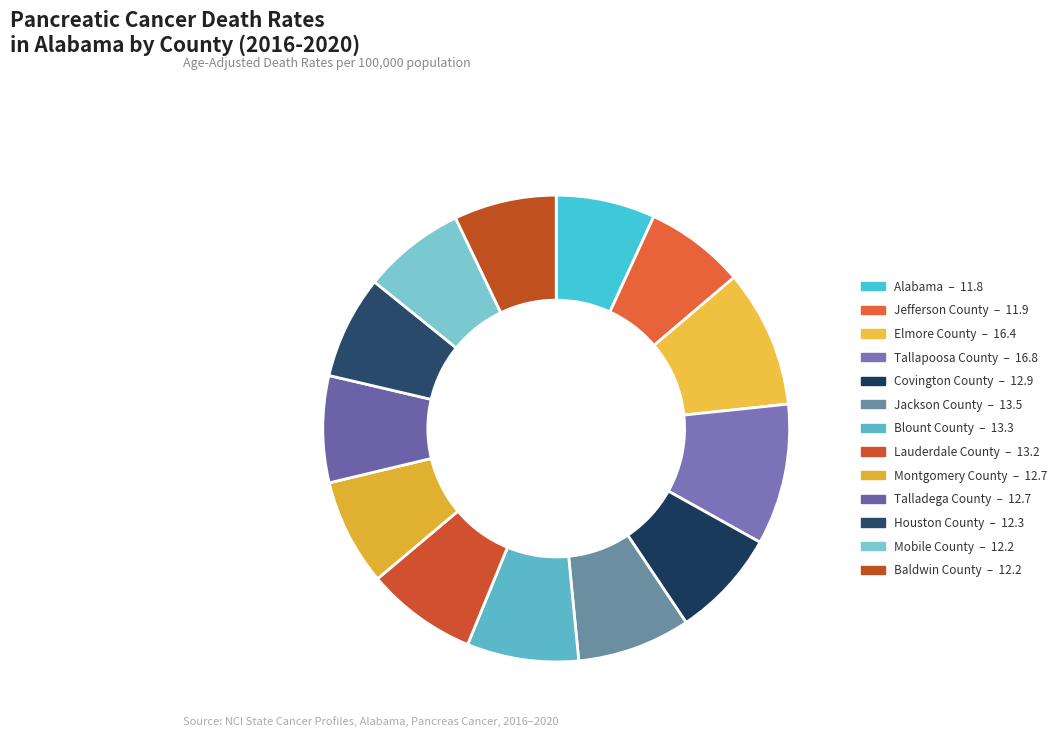

To the nearest percent, what portion does Mobile County represent?

7%